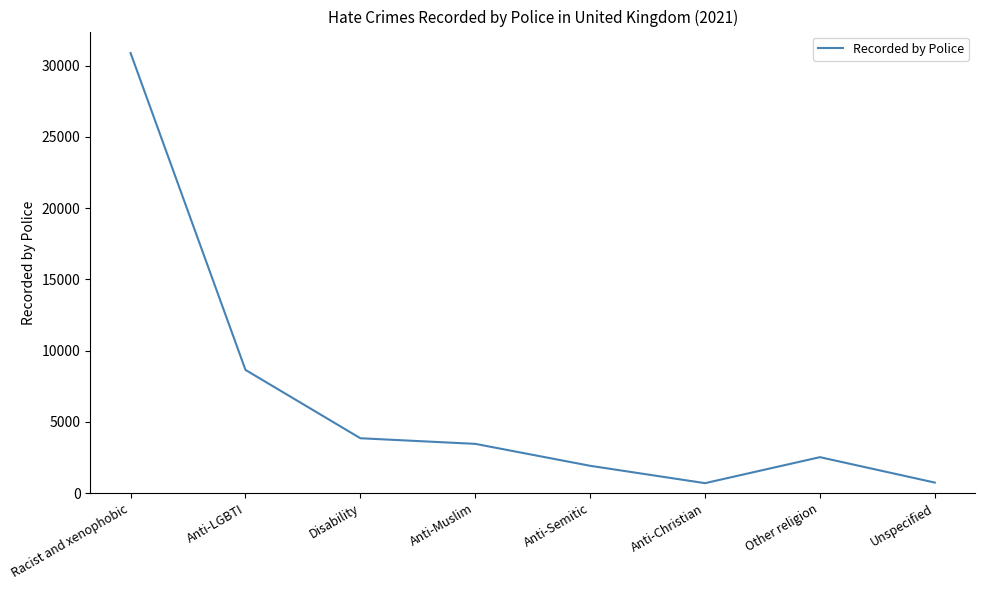

How many interior local peaks (higher than both neighbors) does the data have?

1